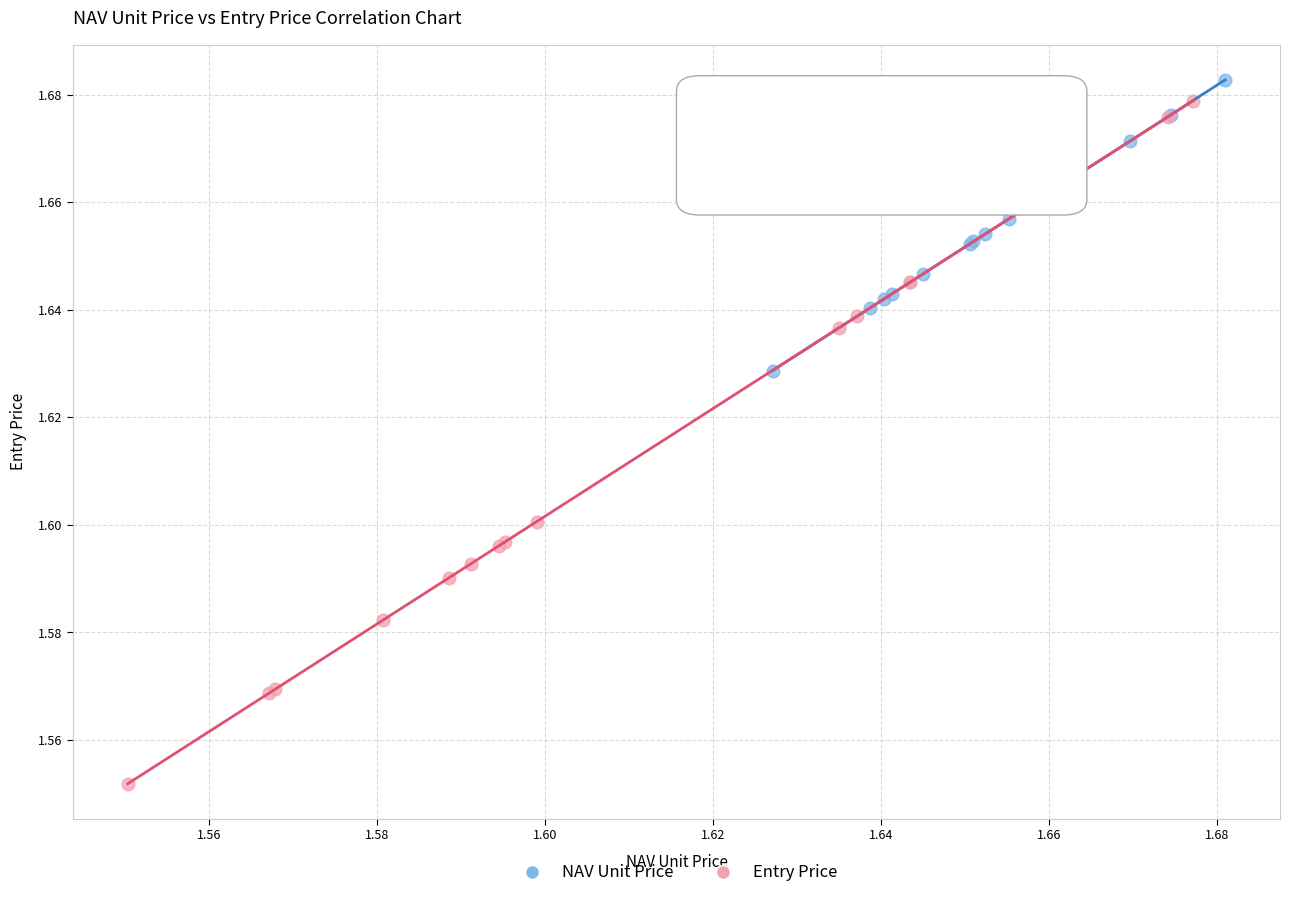

Which series has the largest Y range (max minus min)?

Entry Price